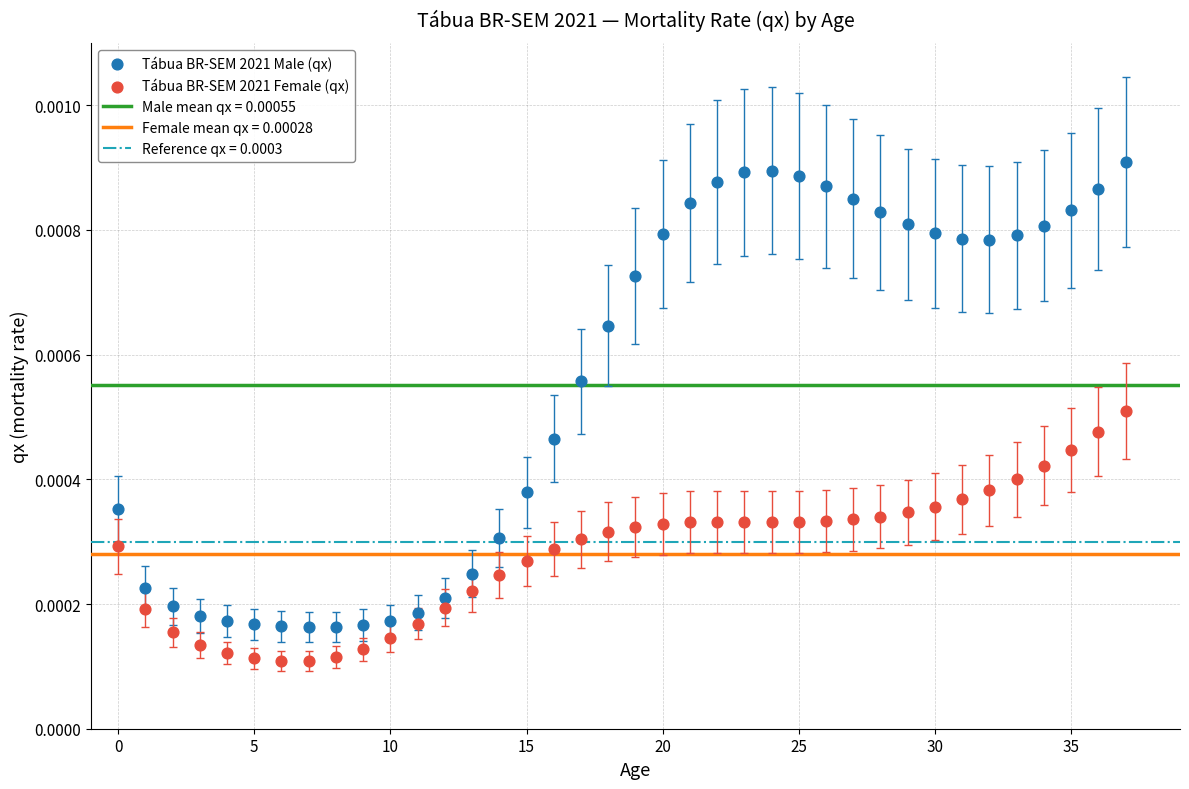

Which series contains the highest Y value?

Tábua BR-SEM 2021 Male (qx)